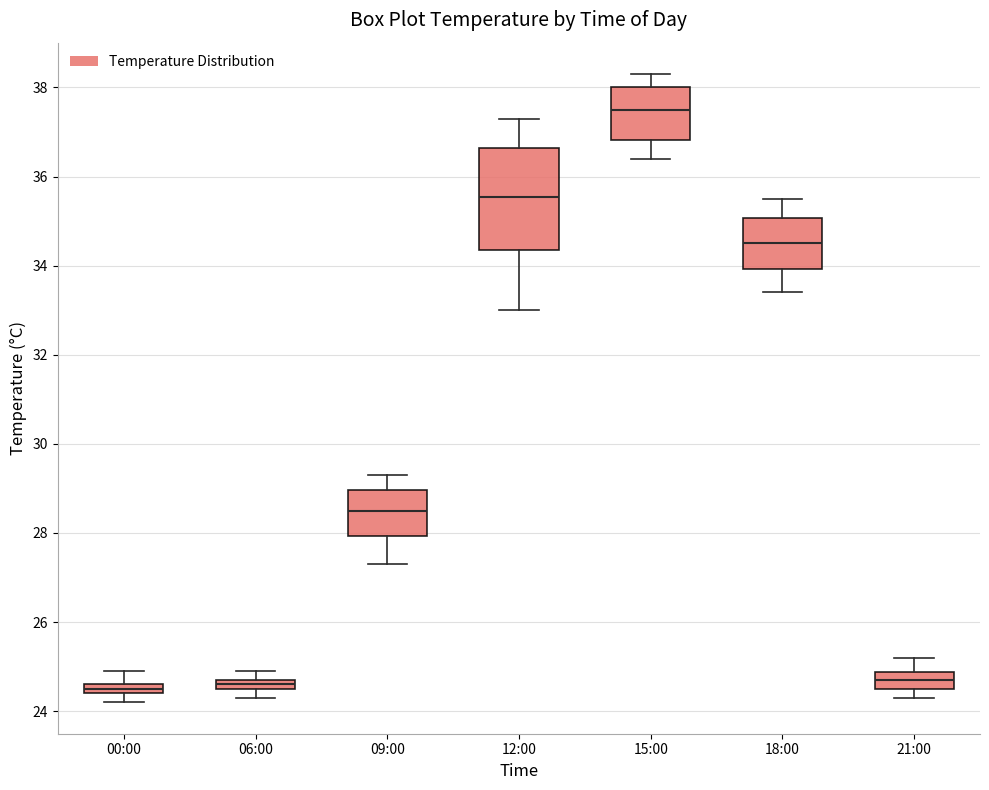

Where does the upper whisker of the box for 12:00 end on the y-axis? The values are not printed on the chart, so give them approximately, as read against the axis.

37.4